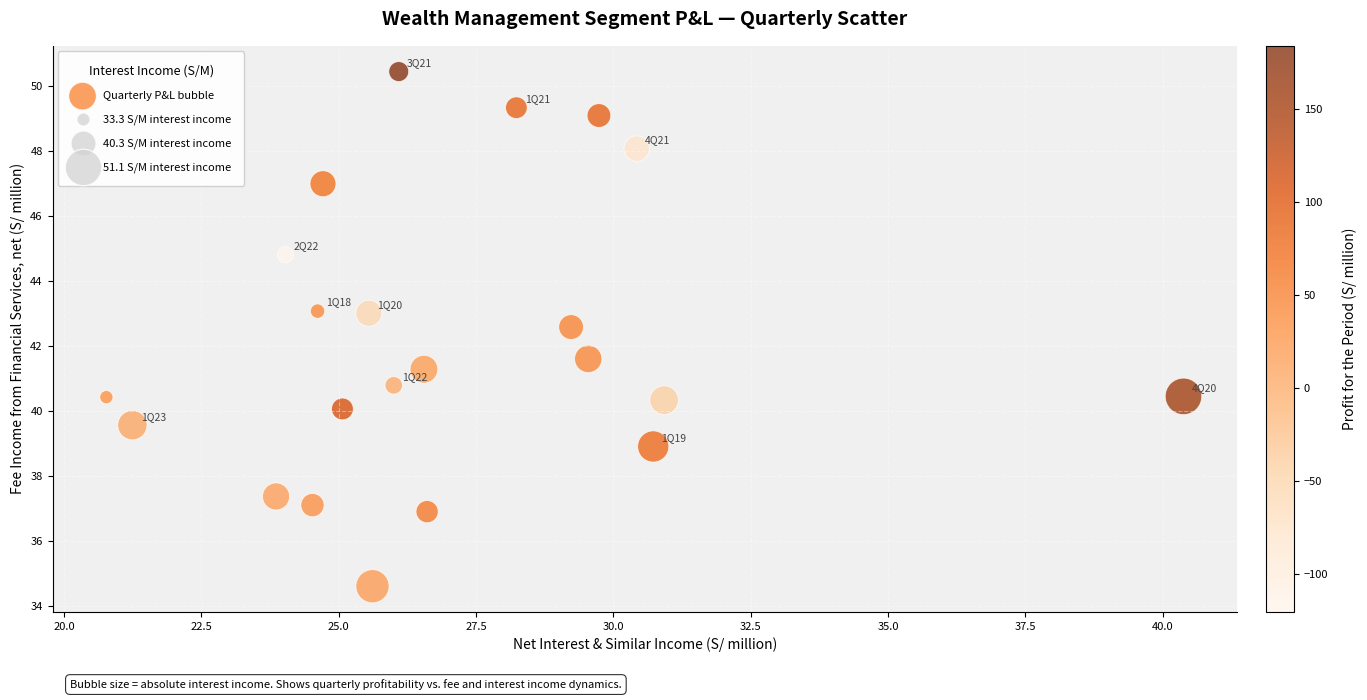

What is the range of Y values (max minus min)?

15.8